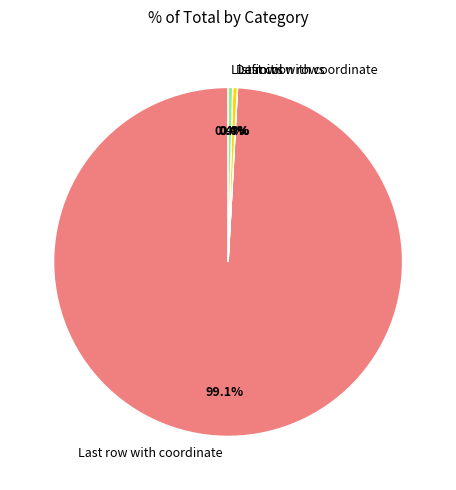

Which category accounts for the majority?

Last row with coordinate